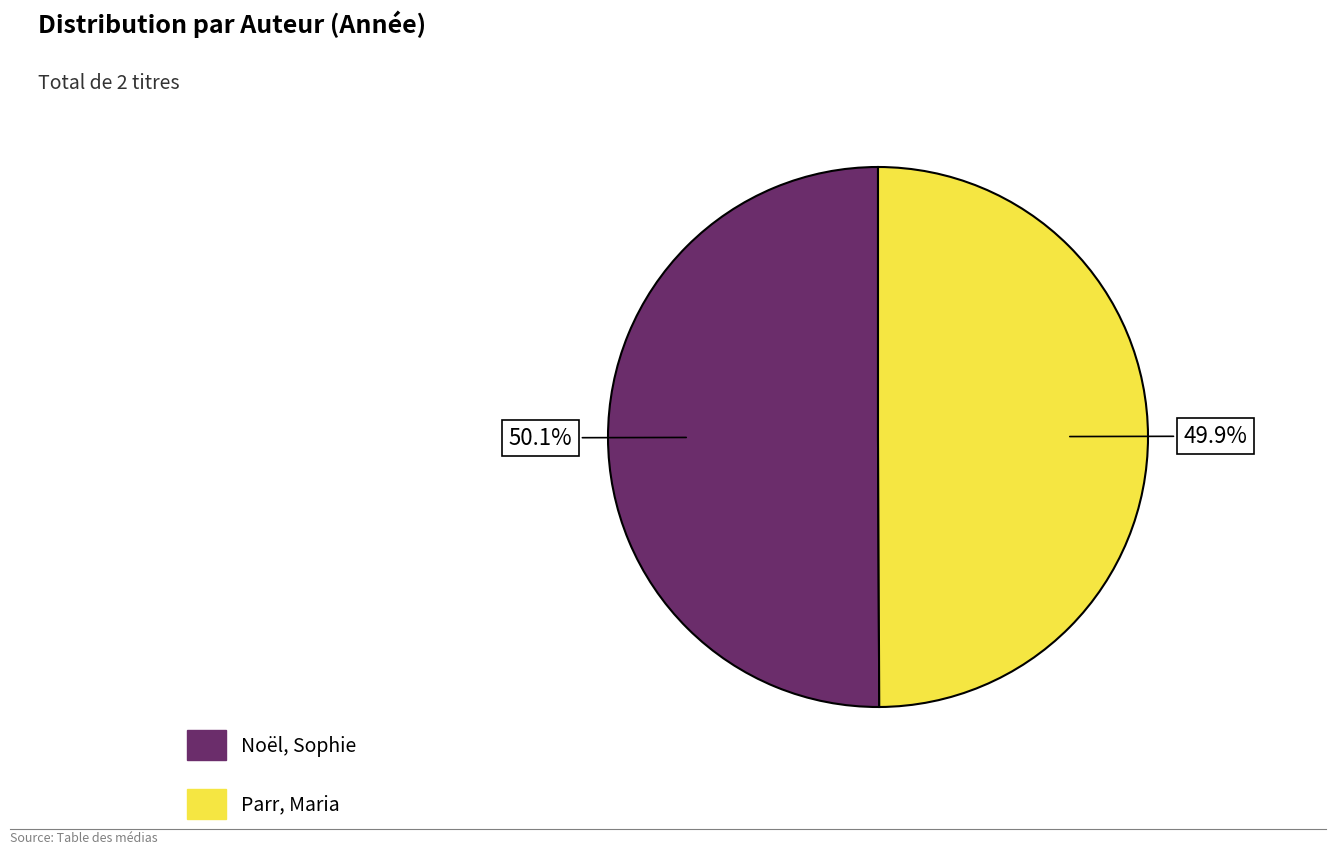

Does any single category account for the majority?

Yes